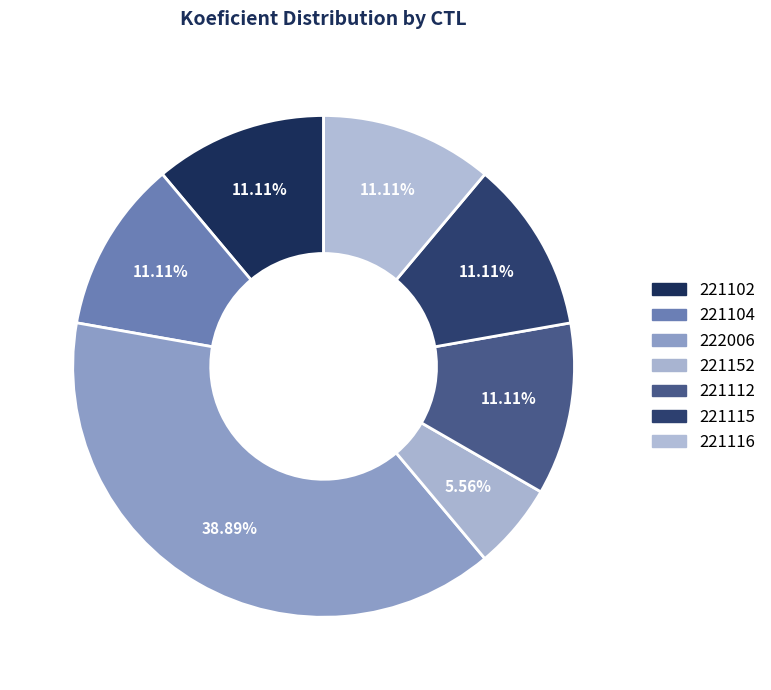

Rank the categories by value from lowest to highest.

221152, 221102, 221104, 221112, 221115, 221116, 222006